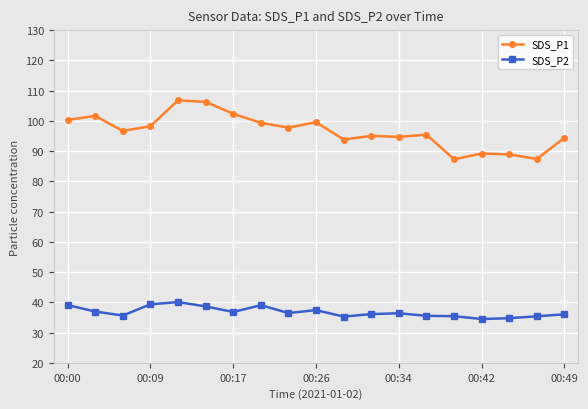

What is the difference between the second highest and second lowest values in the SDS_P1 series?

18.9